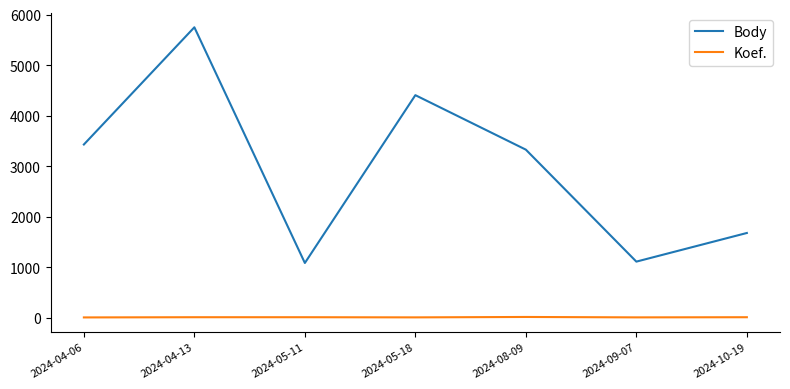

Which series has the largest range (max minus min)?

Body